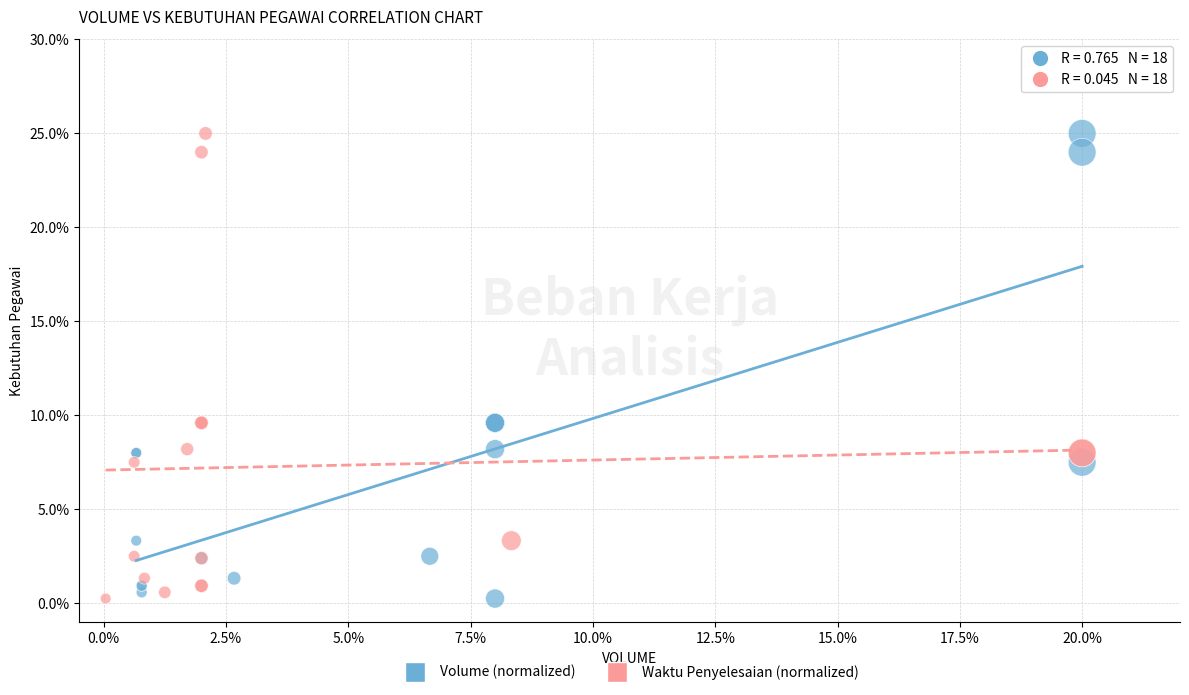

What are all the series names shown in the legend?

Volume (normalized), Waktu Penyelesaian (normalized)